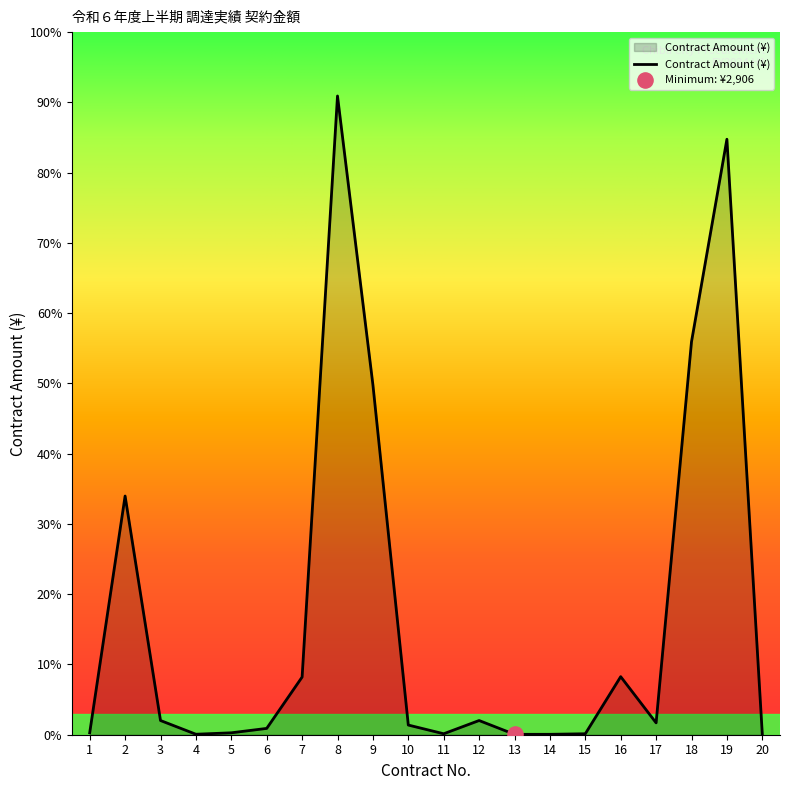

Between 3 and 10, which is larger?

3